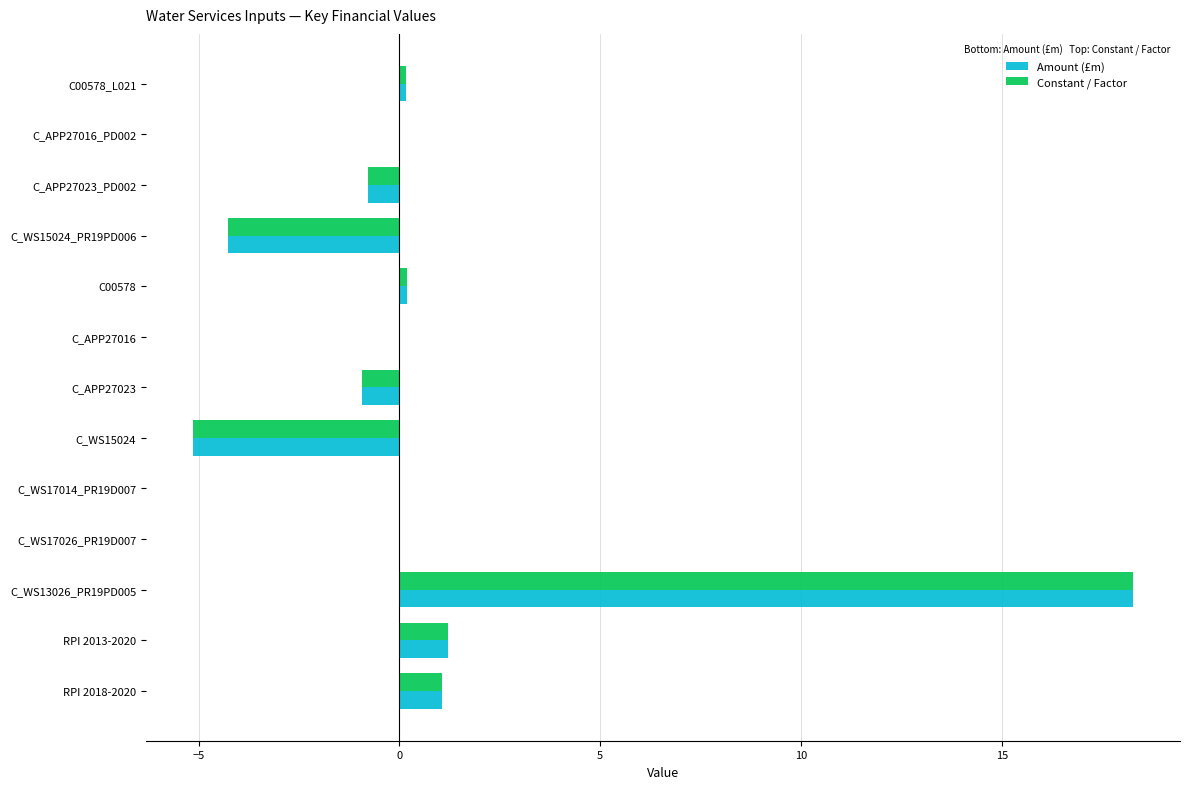

How many series are shown in this chart?

2